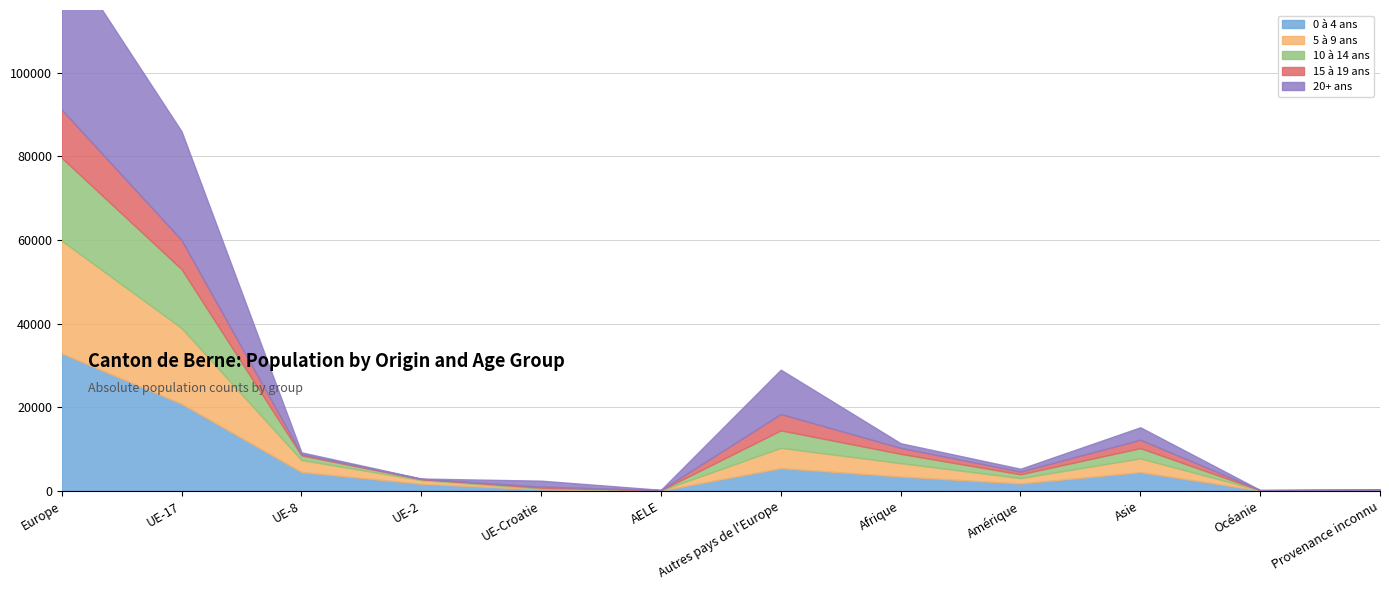

What is the total value across all series at UE-17?

85981